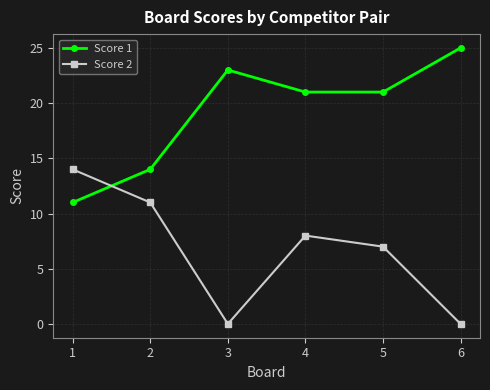

Rank the series at 3 from lowest to highest value.

Score 2, Score 1